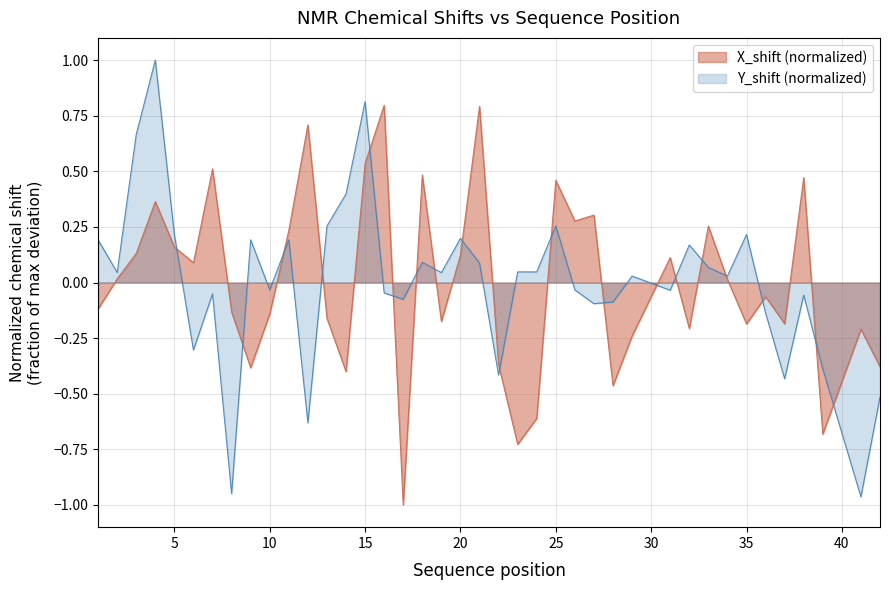

What is the difference between the maximum and minimum values in the Y_shift series?

2.0